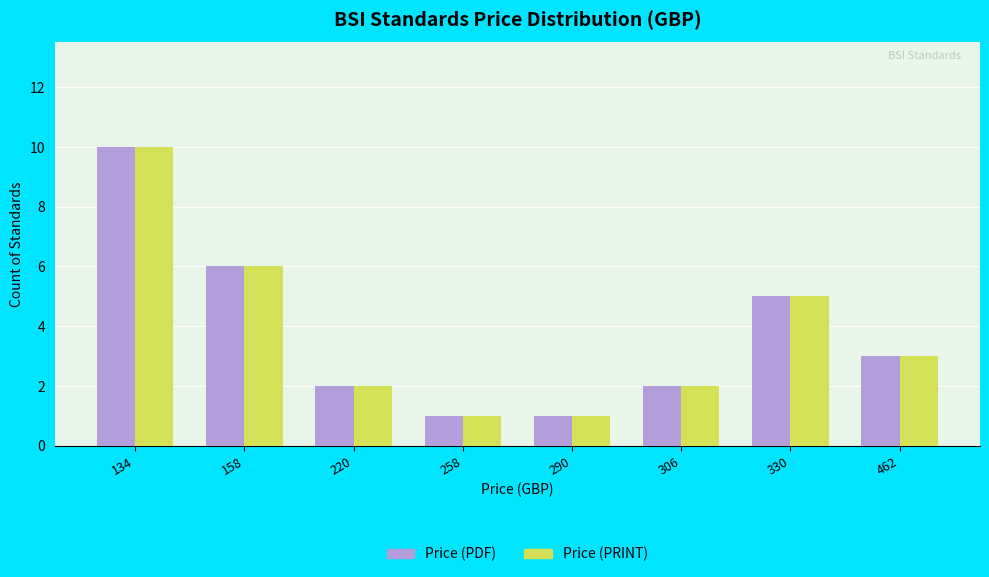

Reading left to right, transcribe all the data shown in this chart.

Price (PDF): 134=10	158=6	220=2	258=1	290=1	306=2	330=5	462=3
Price (PRINT): 134=10	158=6	220=2	258=1	290=1	306=2	330=5	462=3